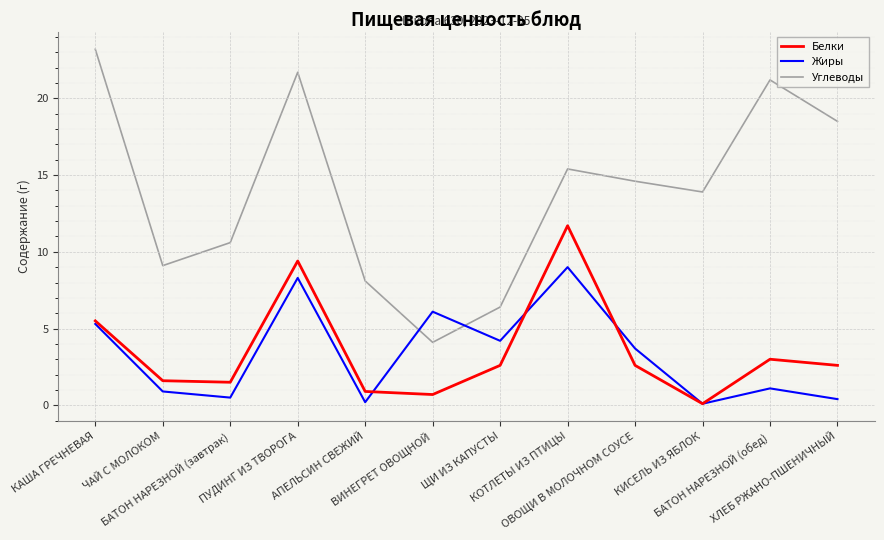

What position from the right is ВИНЕГРЕТ ОВОЩНОЙ?

7